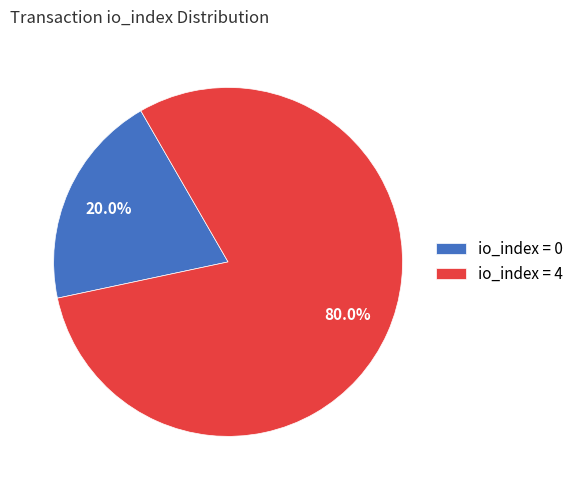

What portion of the pie excludes io_index = 4?

20.0%